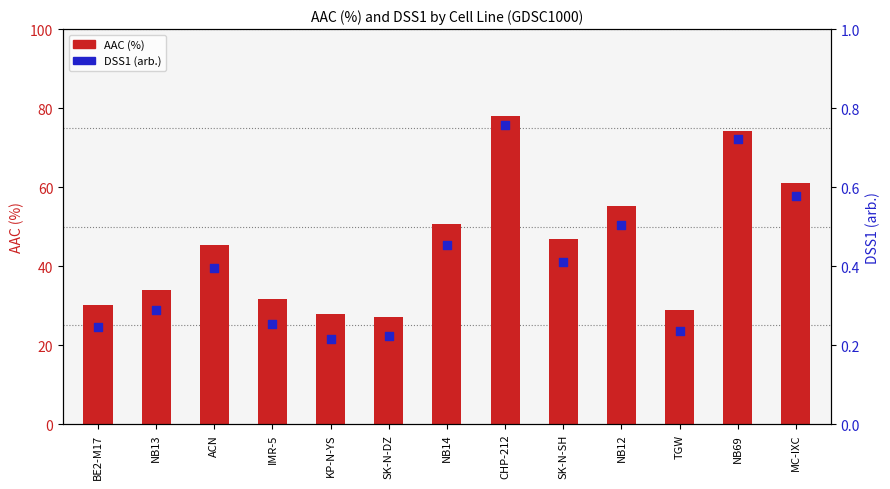

At which category is the sum across all series the highest?

CHP-212